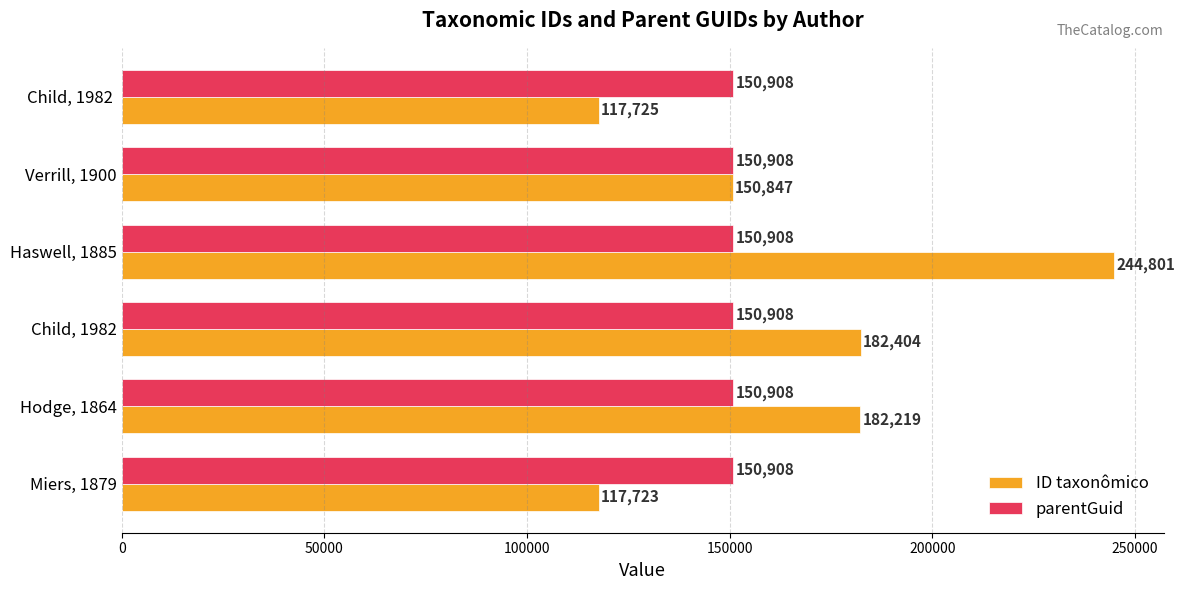

At which category does the chart reach its peak across all series?

Haswell, 1885